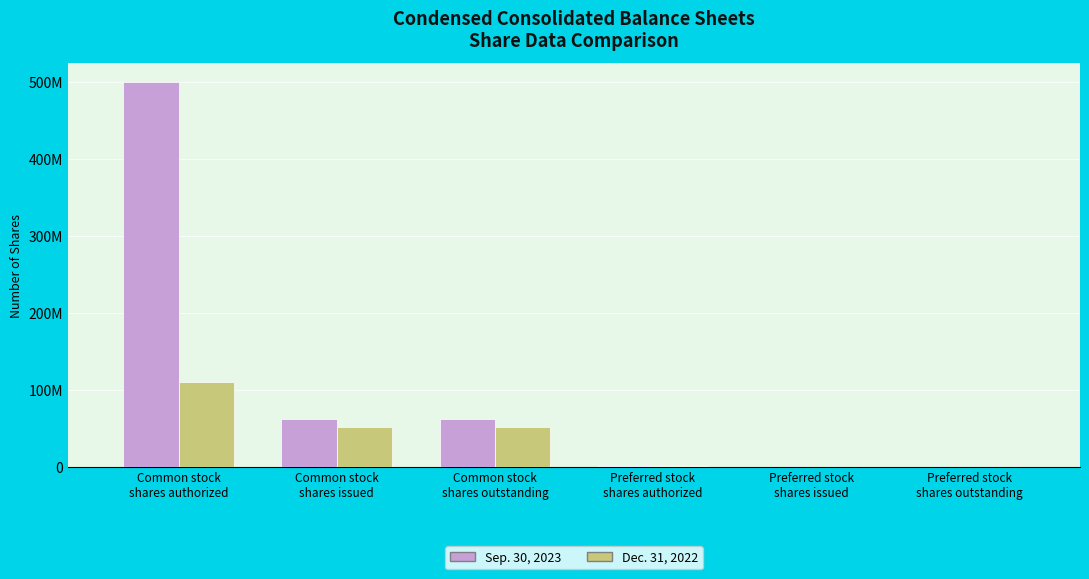

What is the label of the 5th bar from the left?

Preferred stock
shares issued